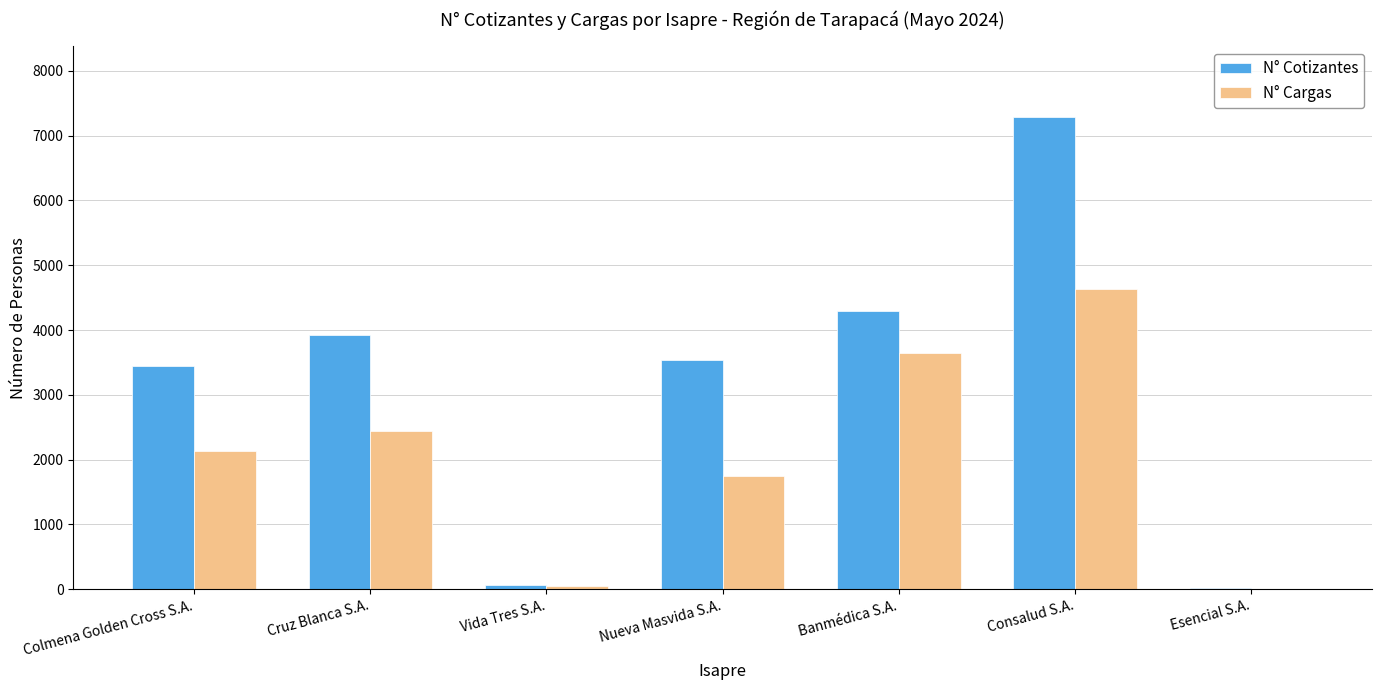

At which label does N° Cotizantes reach its peak?

Consalud S.A.